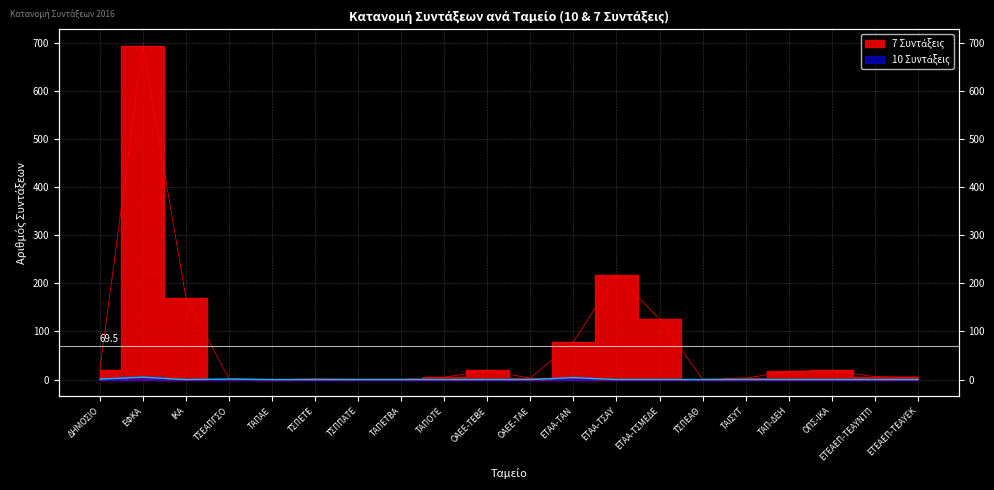

Is it true that 7 Συντάξεις equals 75 at ΕΤΑΑ-ΤΣΜΕΔΕ?

False